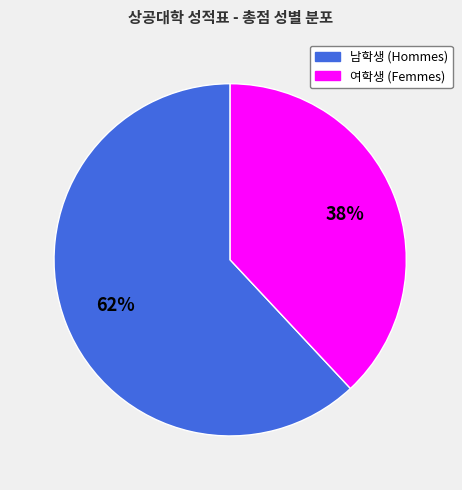

Does any single category account for the majority?

Yes